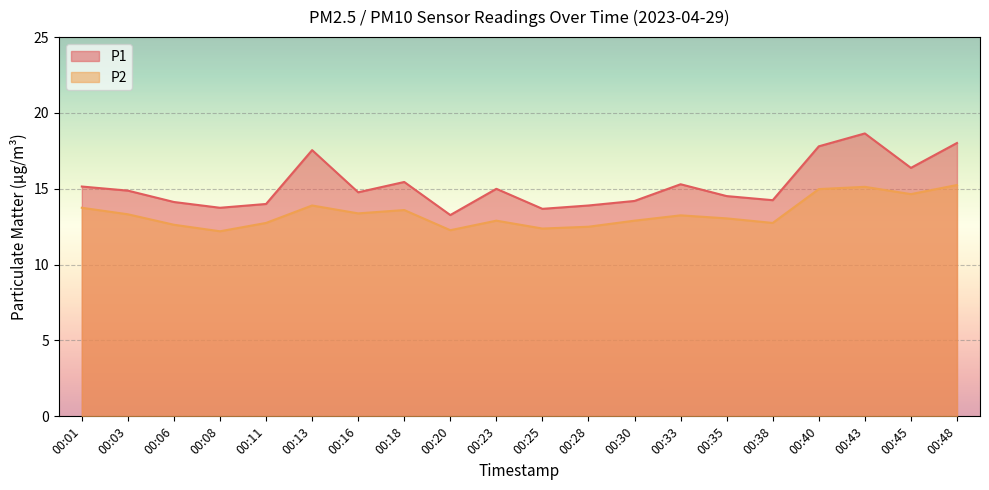

What is the smallest value displayed?

12.2